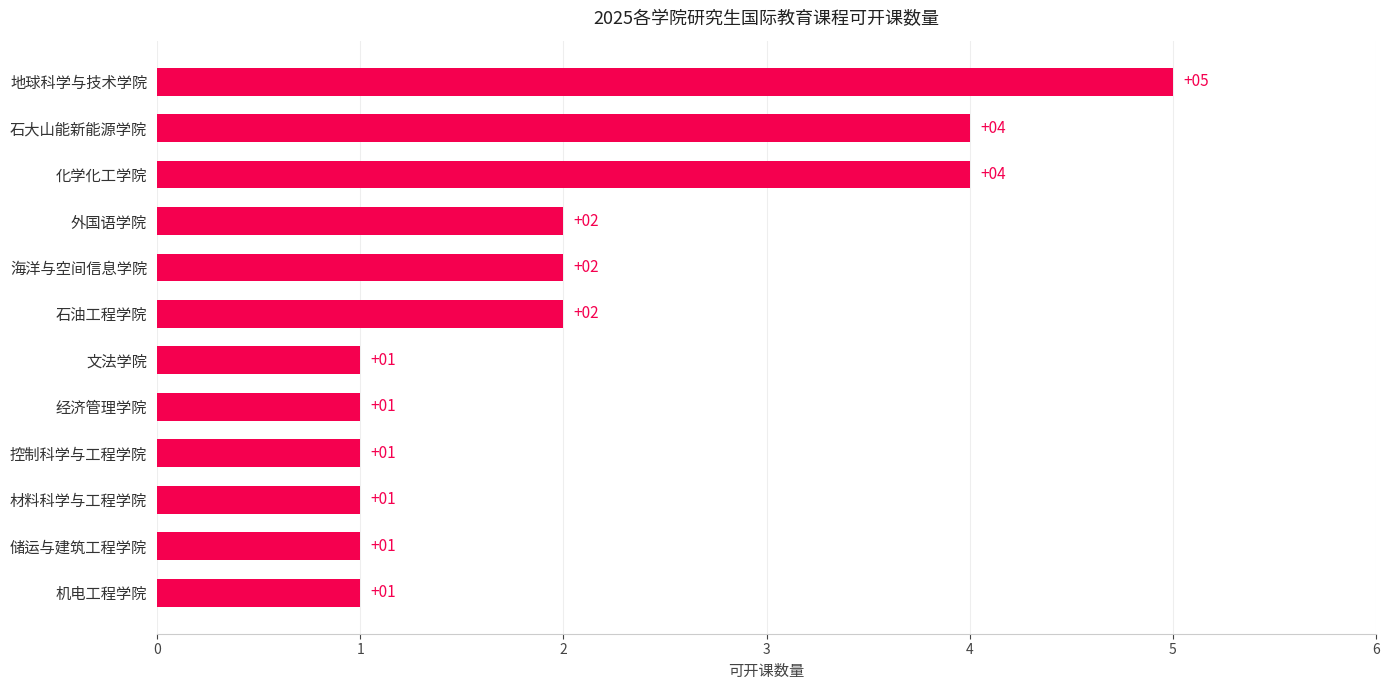

Reading top to bottom, what are all the values shown in this chart?

地球科学与技术学院=5	石大山能新能源学院=4	化学化工学院=4	外国语学院=2	海洋与空间信息学院=2	石油工程学院=2	文法学院=1	经济管理学院=1	控制科学与工程学院=1	材料科学与工程学院=1	储运与建筑工程学院=1	机电工程学院=1